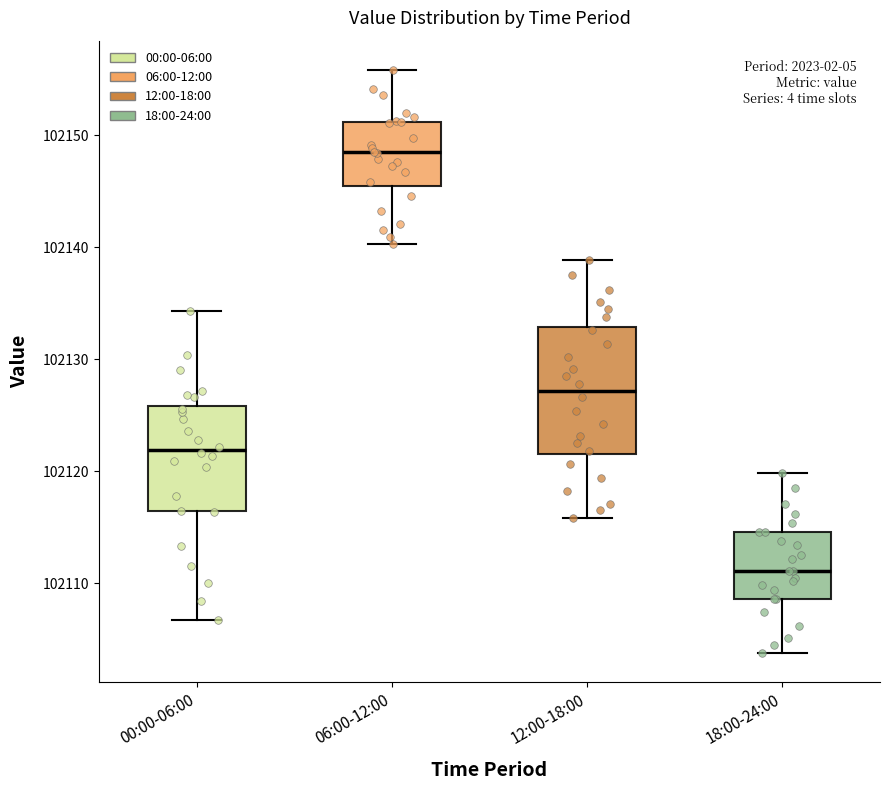

Reading left to right, transcribe this box plot: for each box, give where its median line is, the range the box spans, and where its two whiskers end, as read against the y-axis. The values are not printed on the chart, so give them approximately, as read against the axis.

00:00-06:00: median 102122, box 102116 to 102126, whiskers 102107 to 102134
06:00-12:00: median 102148, box 102146 to 102151, whiskers 102140 to 102156
12:00-18:00: median 102127, box 102122 to 102133, whiskers 102116 to 102139
18:00-24:00: median 102111, box 102109 to 102115, whiskers 102104 to 102120